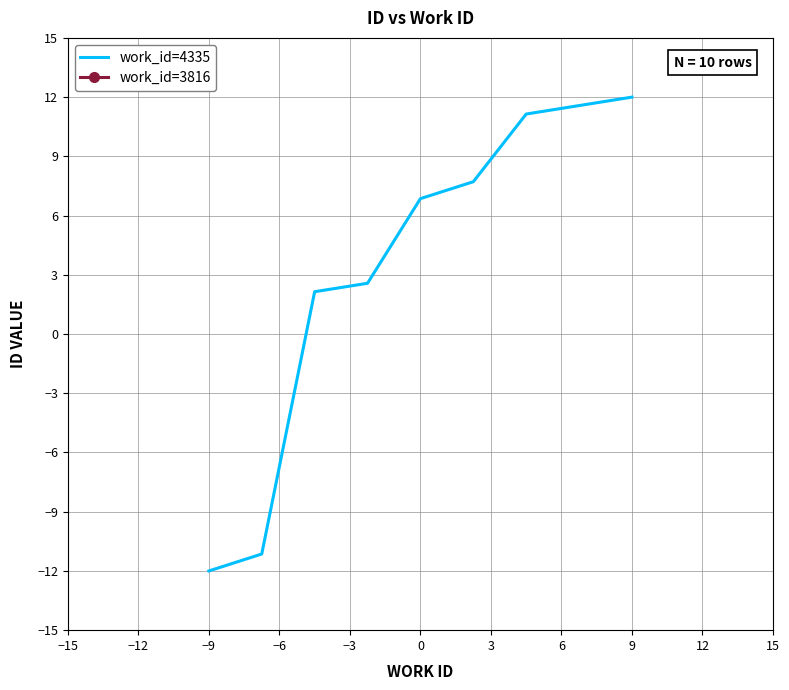

Which category has the lowest value in the work_id=4335 series?

−9